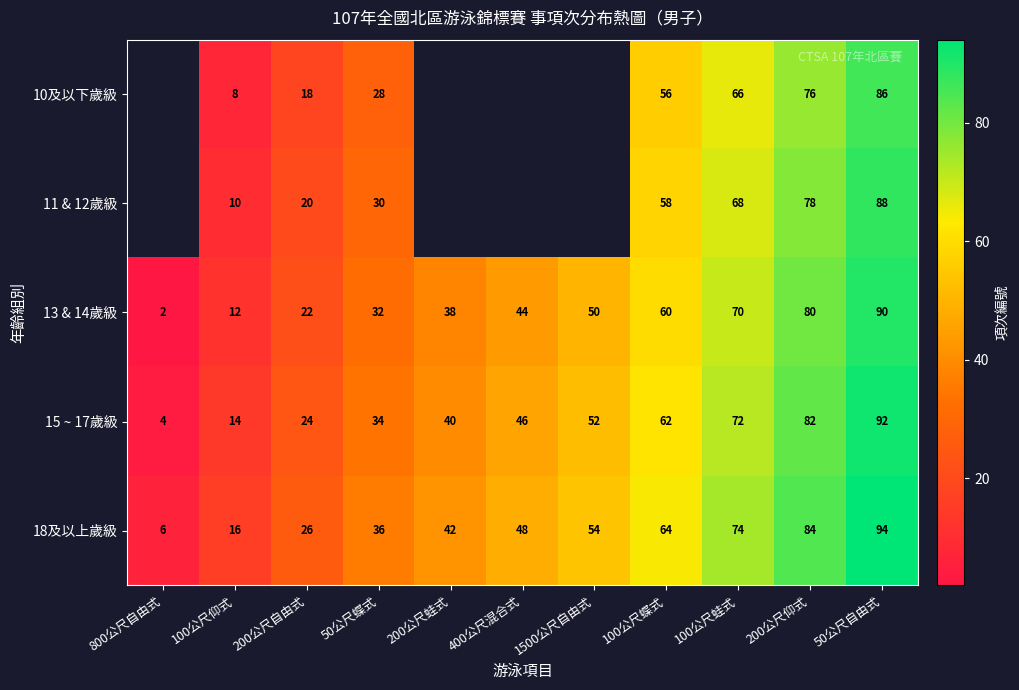

Rank the categories by 15 ~ 17歲級 value from lowest to highest.

800公尺自由式, 100公尺仰式, 200公尺自由式, 50公尺蝶式, 200公尺蛙式, 400公尺混合式, 1500公尺自由式, 100公尺蝶式, 100公尺蛙式, 200公尺仰式, 50公尺自由式